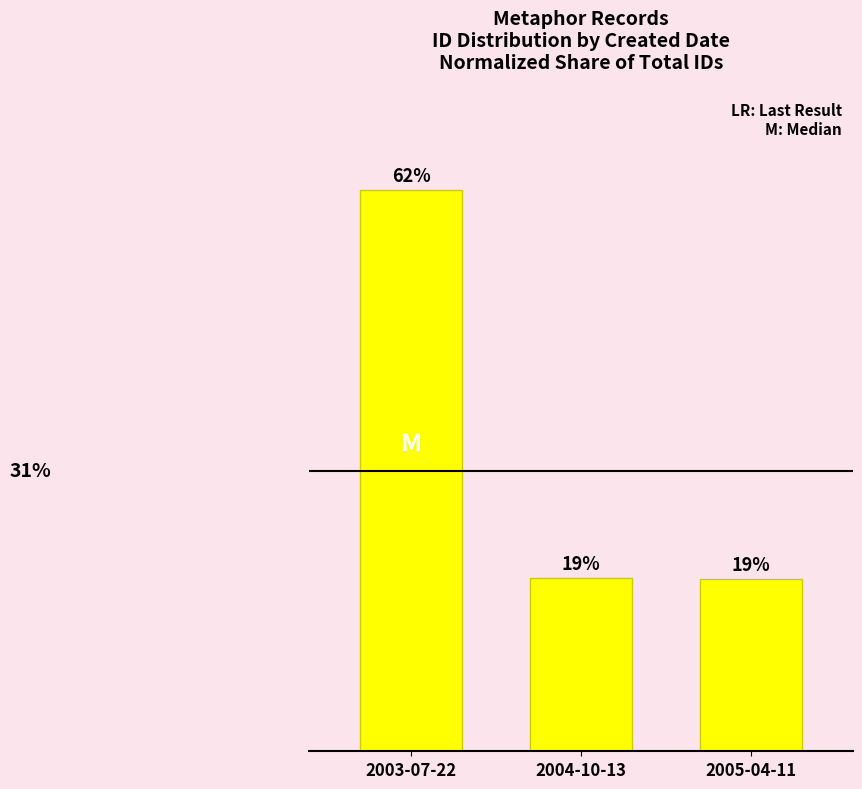

Between 2003-07-22 and 2005-04-11, which is larger?

2003-07-22